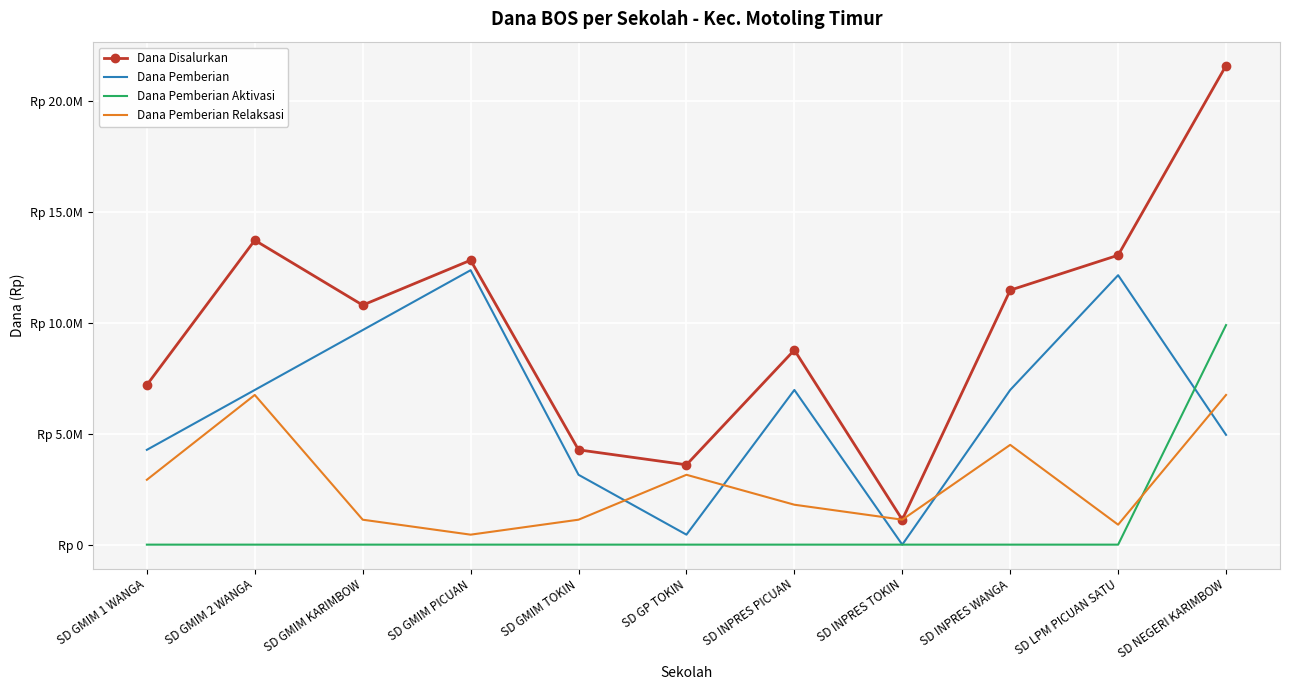

Which series has the widest spread of values?

Dana Disalurkan